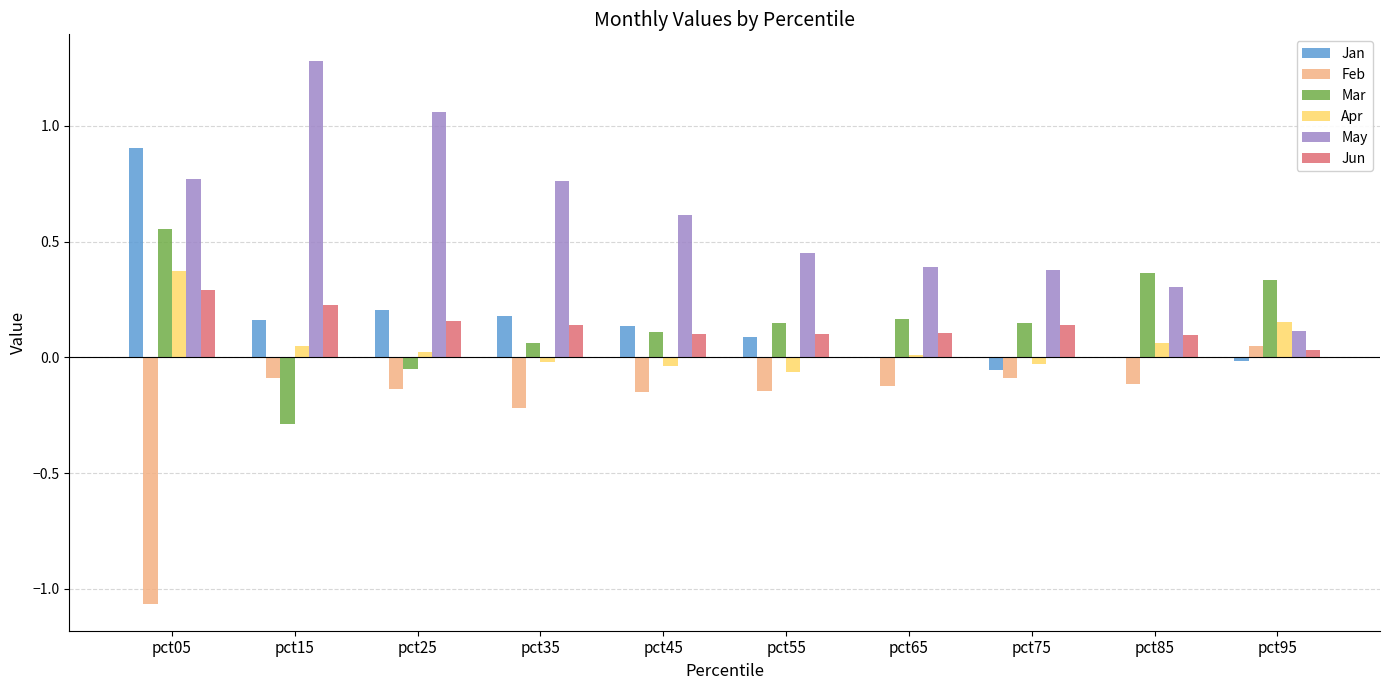

Which series has the largest total across all categories?

May